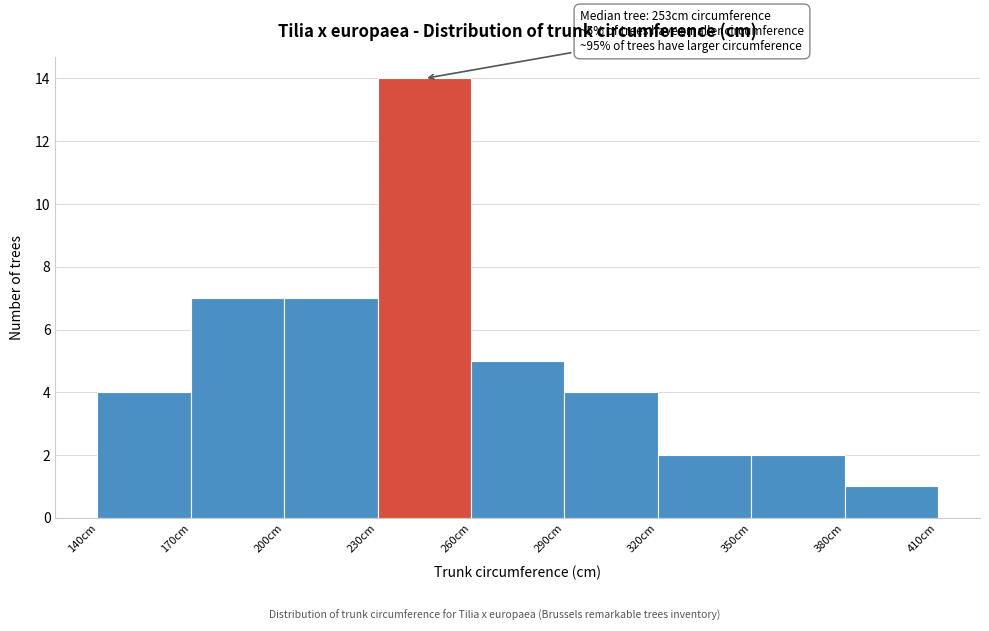

Which range on the x-axis has the tallest bar?

230 to 260